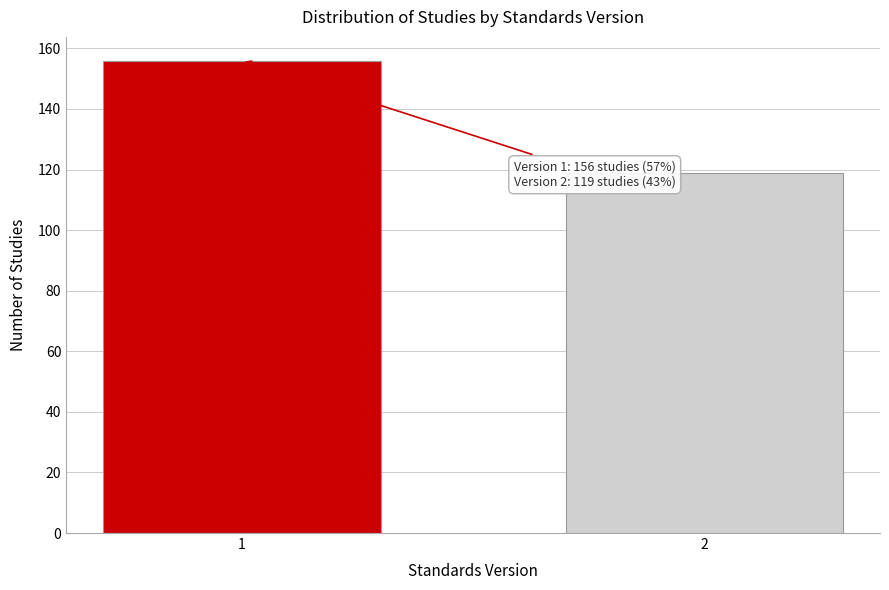

Reading left to right, transcribe all the data shown in this chart.

1=156	2=119